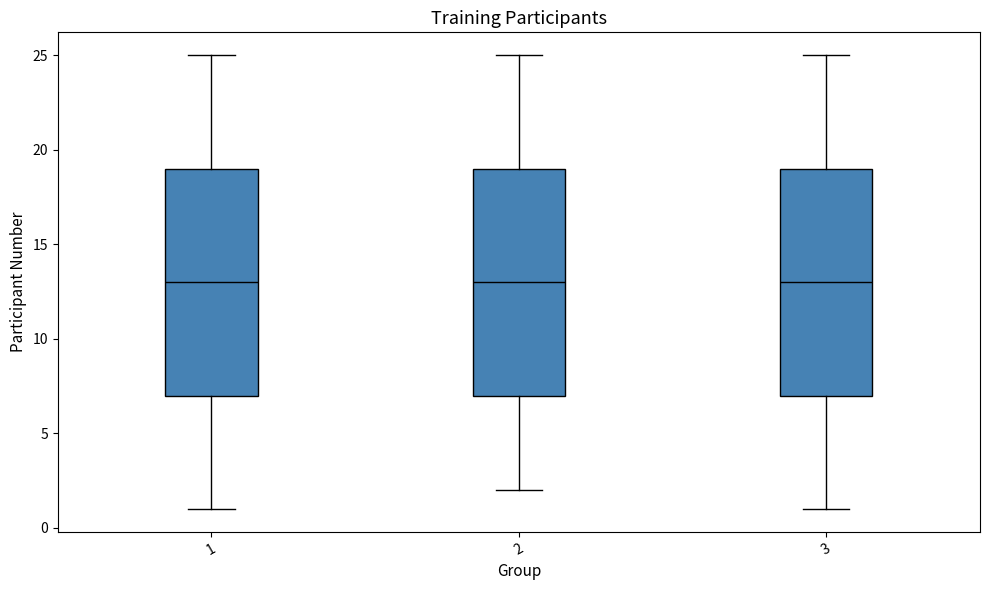

Reading left to right, transcribe this box plot: for each box, give where its median line is, the range the box spans, and where its two whiskers end, as read against the y-axis. The values are not printed on the chart, so give them approximately, as read against the axis.

1: median 13, box 7 to 19, whiskers 1 to 25
2: median 13, box 7 to 19, whiskers 2 to 25
3: median 13, box 7 to 19, whiskers 1 to 25